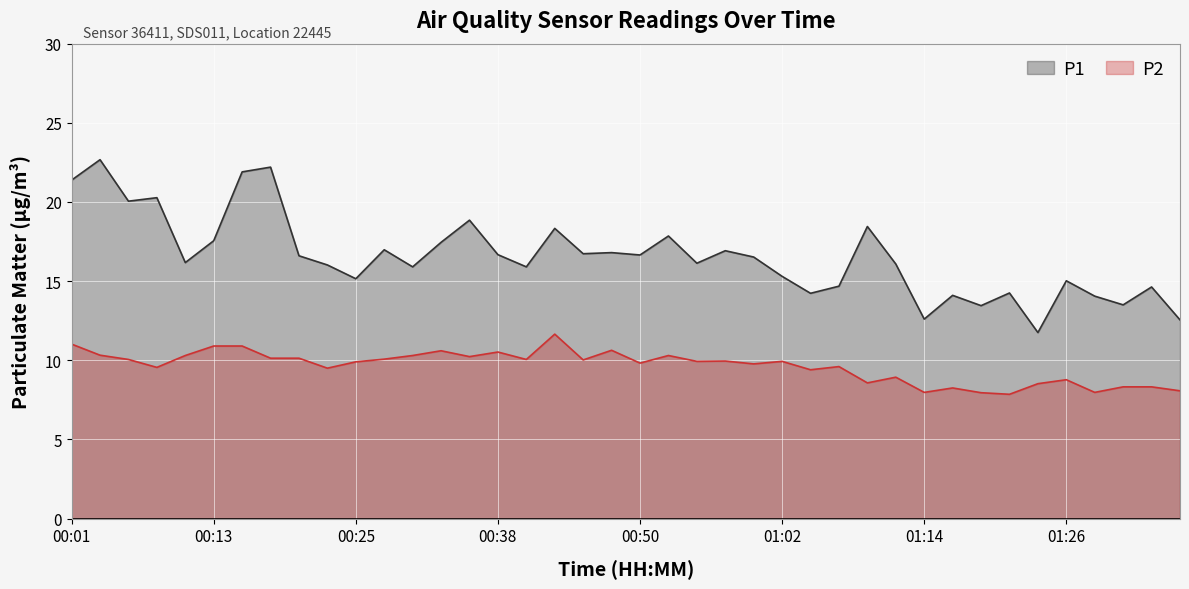

How many lines are shown in the chart?

2